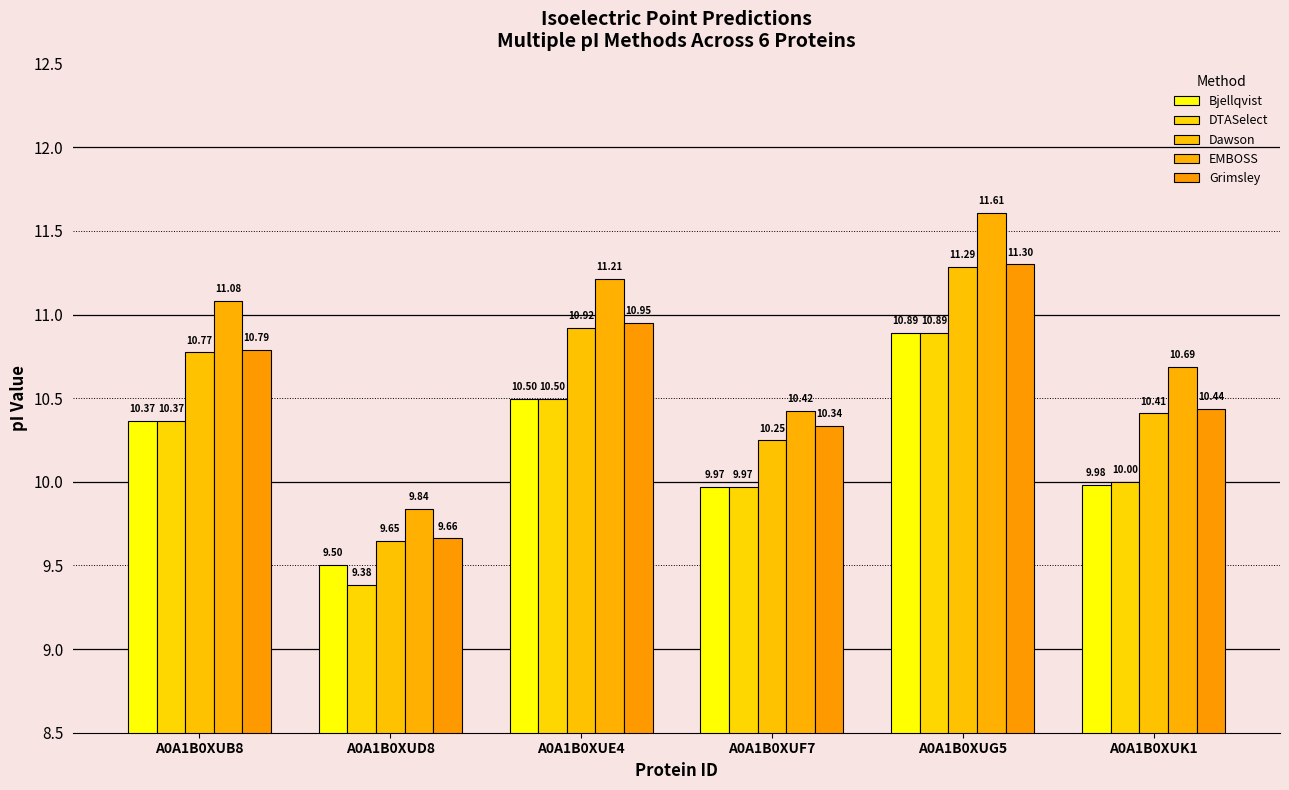

What is the lowest value of the DTASelect series?

9.4